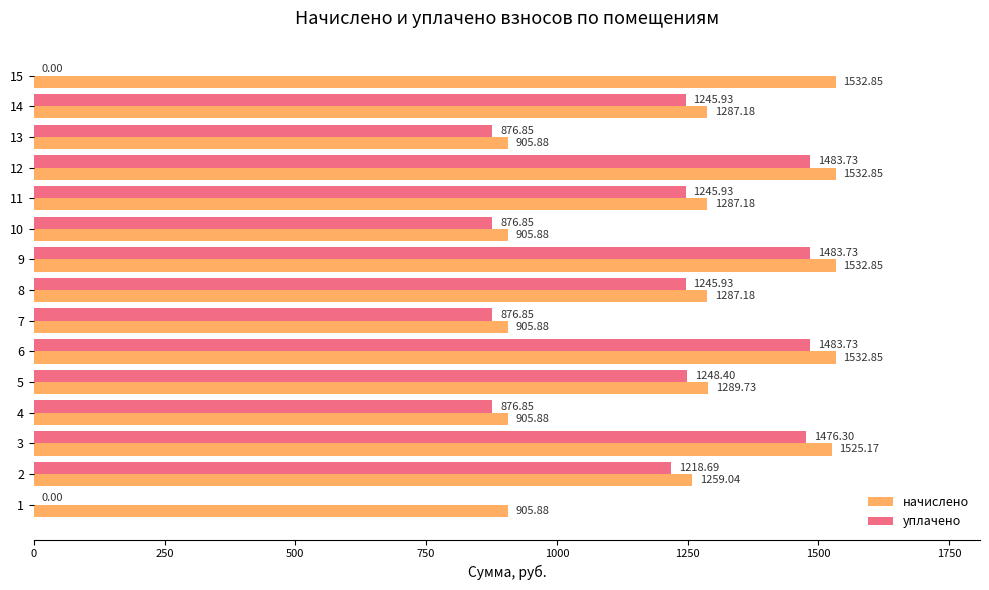

What is the total value across all series at 9?

3016.6